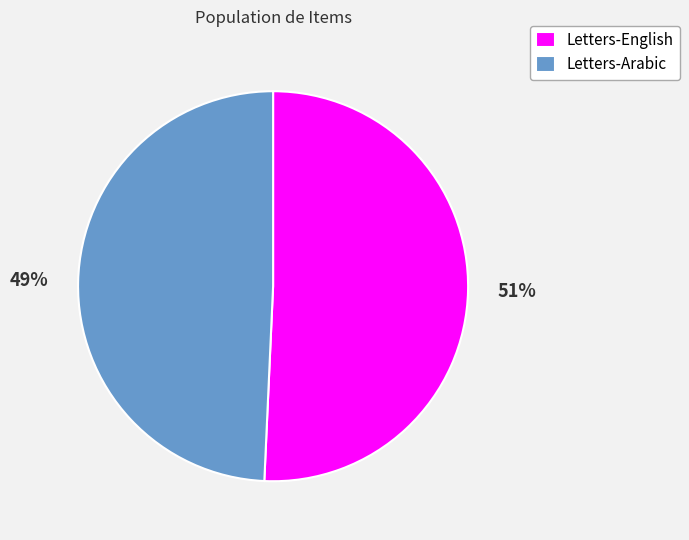

How many segments does this pie chart have?

2